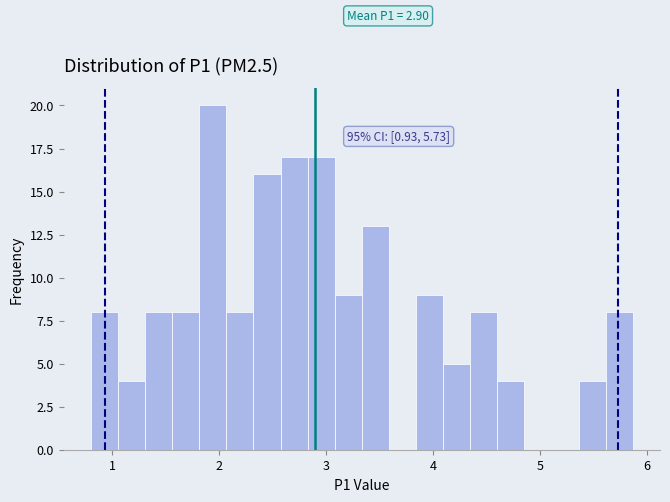

Read against the x-axis, roughly where is the centre of the tallest bar?

1.9